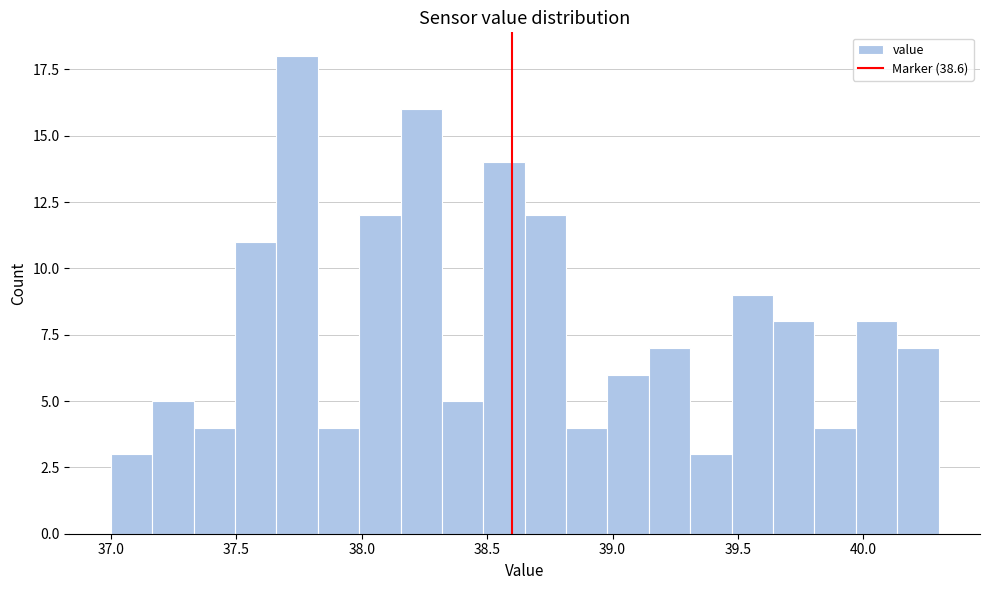

Around what value on the x-axis is the tallest bar? Give the approximate position of its centre, as read against the axis.

37.75